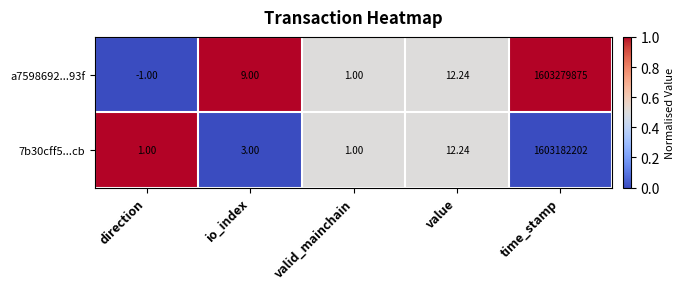

Which category has the highest value in the a7598692...93f series?

time_stamp